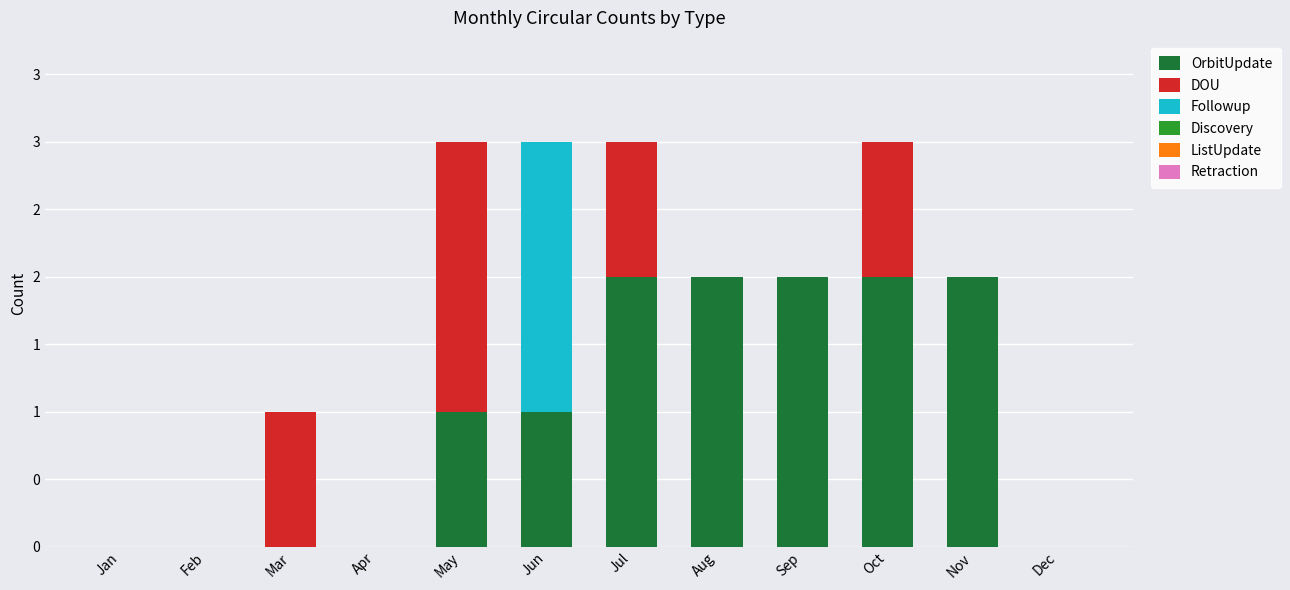

Is it true that OrbitUpdate equals 0 at May?

False